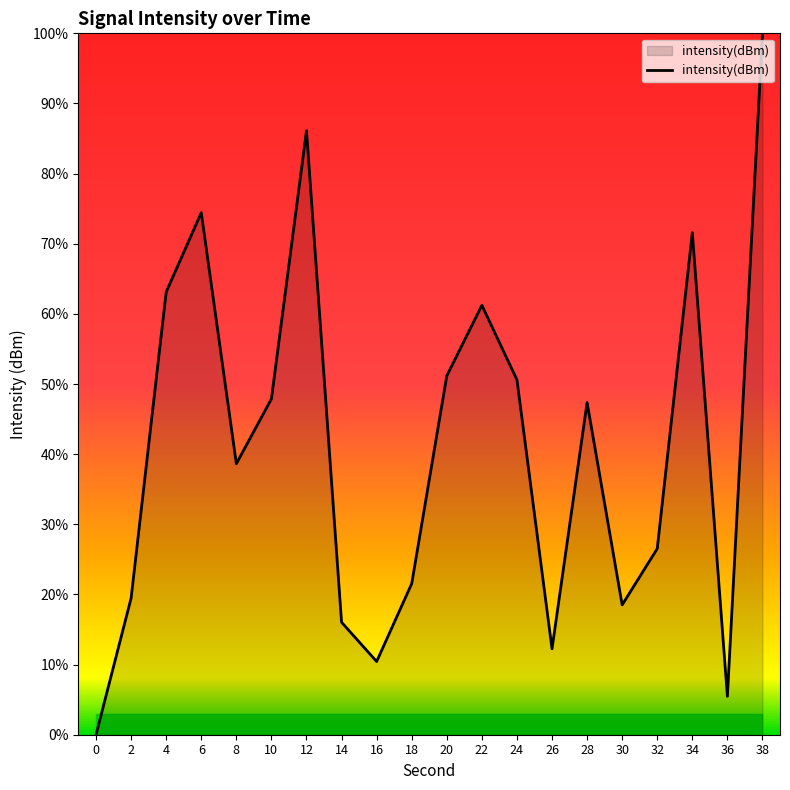

What is the change in value from 20 to 28?

-3.8